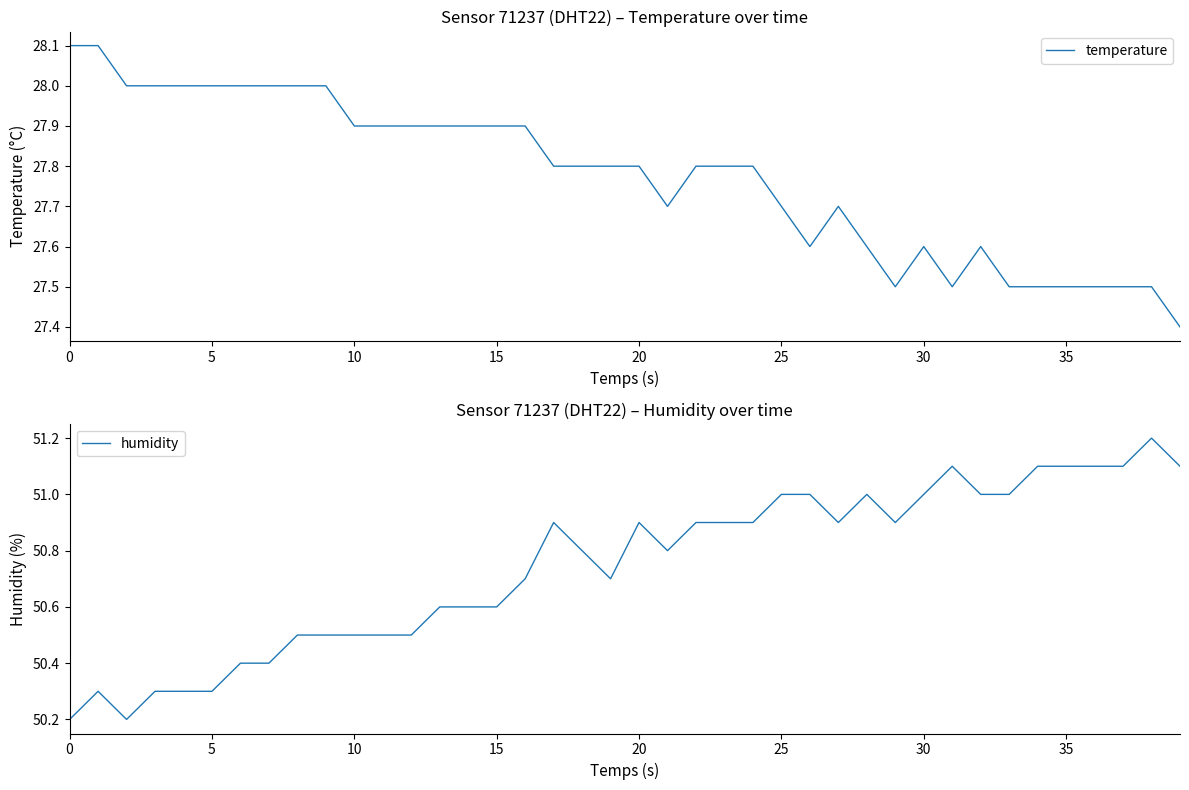

What is the greatest value displayed?

51.2